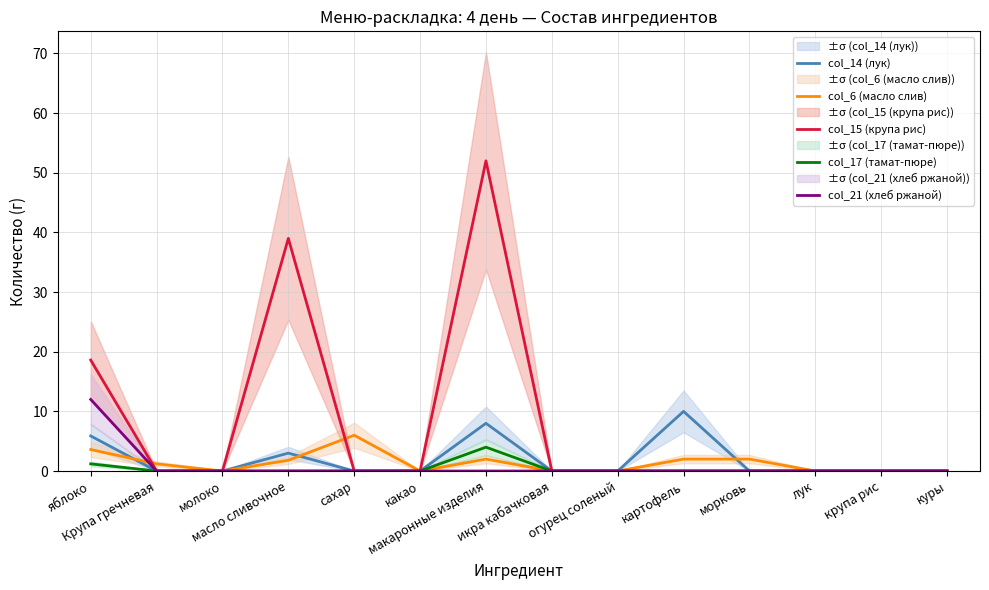

What is the maximum value shown in the chart?

52.0